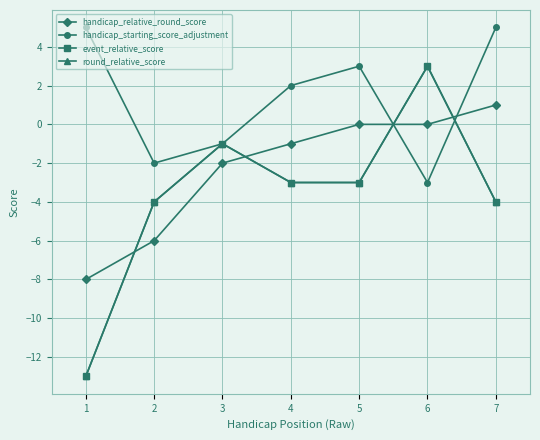

What is the sum of all event_relative_score values?

-25